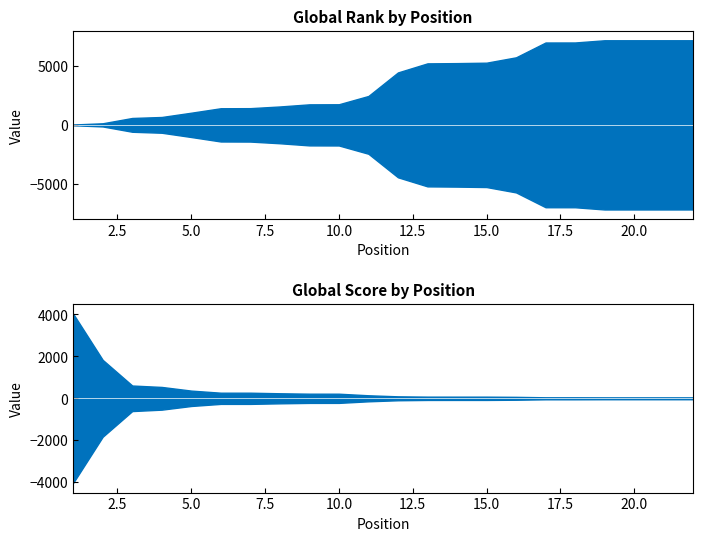

How many data points in Global Rank are less than 4448?

11